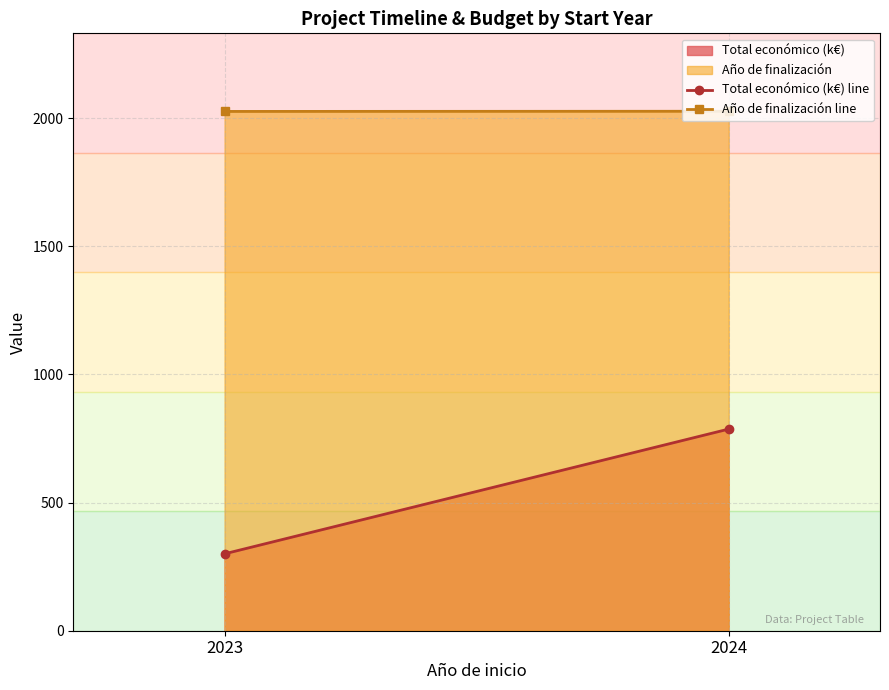

Where is Año de finalización line nearest to the value 2026?

2023